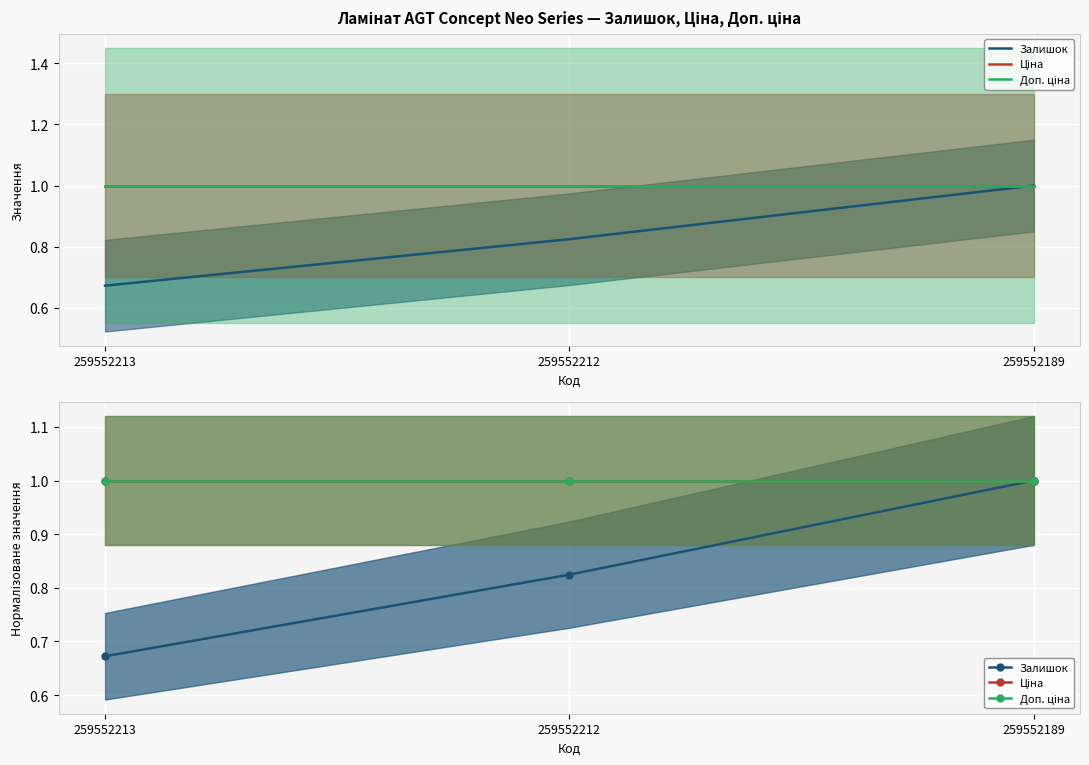

Does the chart display data point markers on the line(s)?

No